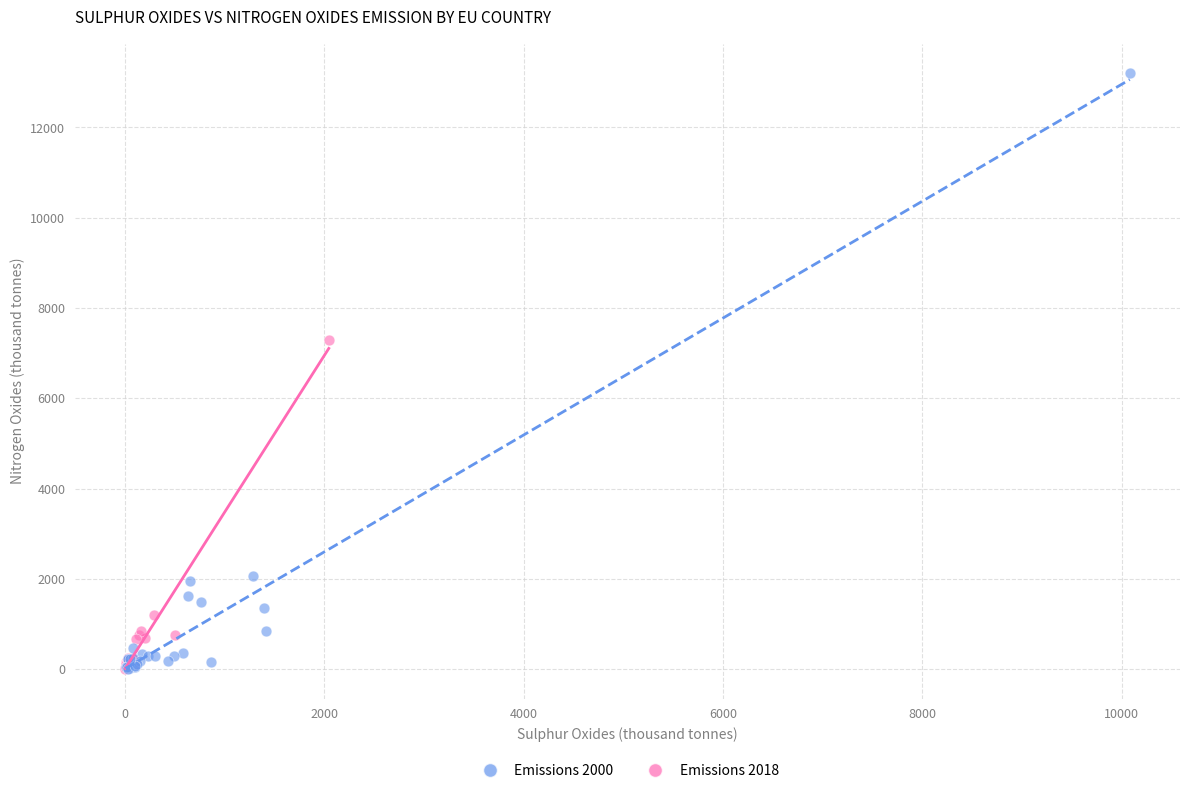

Which series reaches the maximum Y coordinate?

Emissions 2000